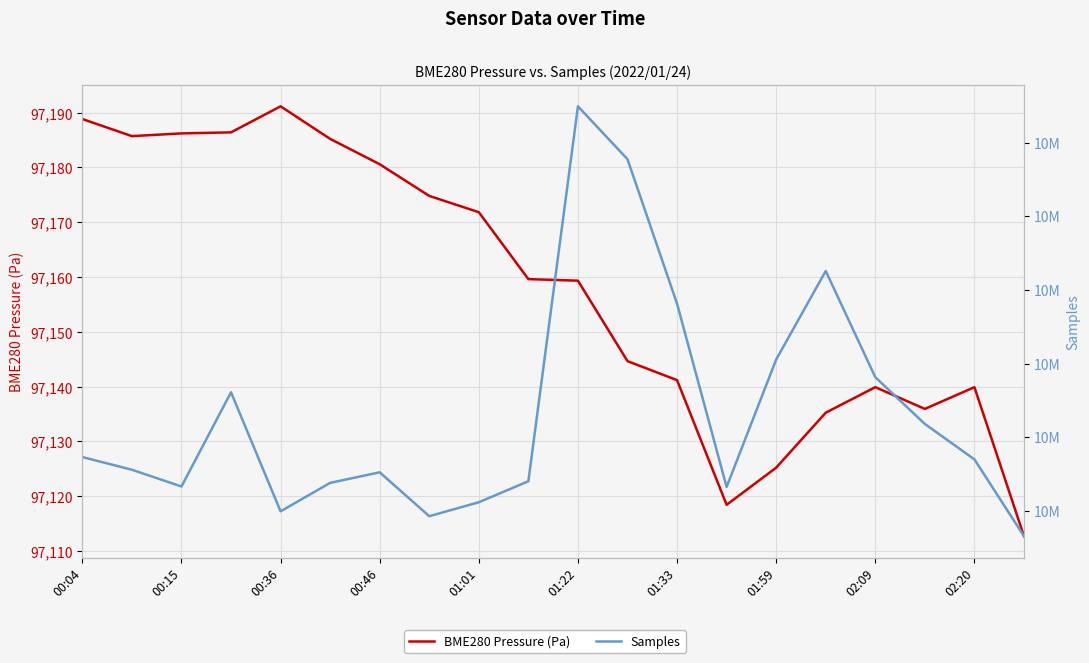

What is the difference between the second highest and second lowest values in the BME280 Pressure (Pa) series?

70.4